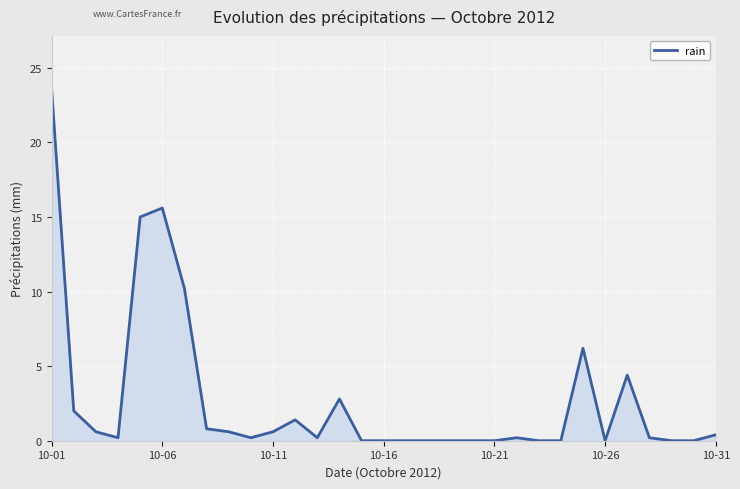

What is the average value?

2.7